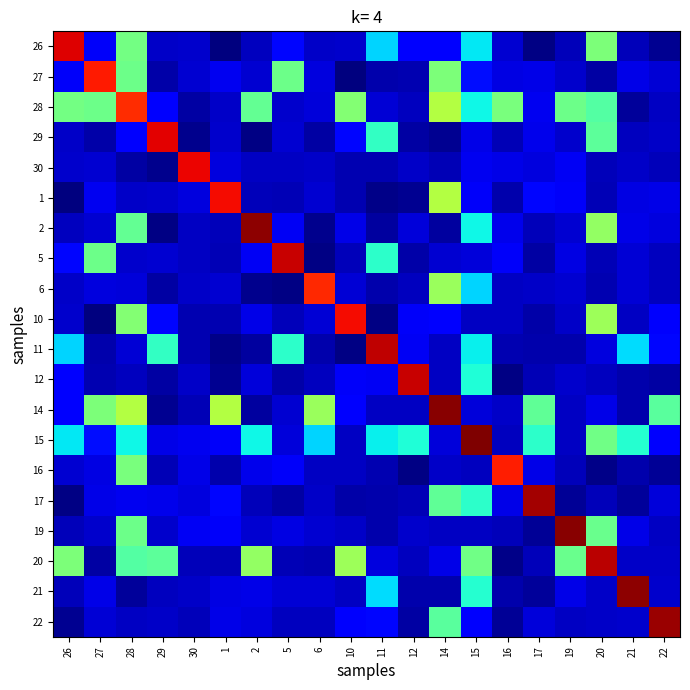

Reading right to left, what are all the values shown in this chart?

26: 22=1.0	21=2.1	20=16.5	19=2.1	17=0.6	16=2.7	15=11.7	14=4.4	12=4.1	11=11.1	10=2.6	6=2.4	5=4.6	2=2.2	1=0.5	30=2.5	29=2.5	28=16.1	27=3.9	26=29.8
27: 22=2.8	21=3.3	20=1.4	19=2.5	17=3.3	16=3.3	15=4.8	14=16.5	12=1.8	11=1.7	10=0.4	6=3.1	5=15.9	2=2.7	1=3.6	30=2.7	29=1.6	28=15.9	27=28.6	26=3.9
28: 22=2.4	21=1.3	20=14.9	19=15.8	17=3.7	16=16.4	15=12.2	14=18.6	12=2.2	11=2.8	10=16.7	6=3.0	5=2.5	2=15.5	1=2.4	30=1.5	29=4.3	28=28.1	27=15.9	26=16.1
29: 22=2.5	21=2.3	20=15.3	19=2.6	17=3.4	16=2.0	15=3.3	14=0.9	12=1.4	11=13.6	10=4.7	6=1.5	5=2.8	2=0.6	1=2.6	30=0.9	29=29.7	28=4.3	27=1.6	26=2.5
30: 22=2.1	21=2.4	20=2.1	19=3.7	17=3.0	16=3.4	15=3.6	14=1.9	12=2.4	11=1.8	10=1.8	6=2.4	5=2.3	2=2.4	1=3.1	30=29.5	29=0.9	28=1.5	27=2.7	26=2.5
1: 22=3.4	21=3.2	20=2.0	19=3.9	17=4.6	16=1.7	15=3.9	14=18.6	12=1.0	11=0.7	10=1.8	6=2.7	5=2.0	2=2.1	1=29.2	30=3.1	29=2.6	28=2.4	27=3.6	26=0.5
2: 22=3.1	21=3.3	20=17.3	19=2.7	17=2.1	16=3.5	15=12.2	14=1.4	12=3.0	11=1.3	10=3.3	6=0.8	5=3.7	2=32.0	1=2.1	30=2.4	29=0.6	28=15.5	27=2.7	26=2.2
5: 22=2.3	21=2.9	20=2.0	19=3.2	17=1.4	16=3.8	15=3.0	14=2.8	12=1.6	11=13.4	10=2.1	6=0.6	5=30.4	2=3.7	1=2.0	30=2.3	29=2.8	28=2.5	27=15.9	26=4.6
6: 22=2.2	21=2.8	20=1.9	19=2.8	17=2.4	16=2.3	15=11.1	14=17.6	12=2.3	11=1.7	10=2.8	6=28.1	5=0.6	2=0.8	1=2.7	30=2.4	29=1.5	28=3.0	27=3.1	26=2.4
10: 22=4.0	21=2.4	20=17.8	19=2.4	17=1.6	16=2.3	15=2.3	14=4.4	12=3.8	11=0.6	10=29.1	6=2.8	5=2.1	2=3.3	1=1.8	30=1.8	29=4.7	28=16.7	27=0.4	26=2.6
11: 22=4.6	21=11.3	20=3.1	19=1.7	17=1.7	16=1.9	15=12.0	14=2.4	12=3.7	11=30.7	10=0.6	6=1.7	5=13.4	2=1.3	1=0.7	30=1.8	29=13.6	28=2.8	27=1.7	26=11.1
12: 22=1.5	21=1.7	20=2.2	19=2.6	17=2.0	16=0.6	15=12.9	14=2.4	12=30.4	11=3.7	10=3.8	6=2.3	5=1.6	2=3.0	1=1.0	30=2.4	29=1.4	28=2.2	27=1.8	26=4.1
14: 22=15.1	21=1.7	20=3.4	19=2.4	17=15.4	16=2.5	15=3.0	14=32.2	12=2.4	11=2.4	10=4.4	6=17.6	5=2.8	2=1.4	1=18.6	30=1.9	29=0.9	28=18.6	27=16.5	26=4.4
15: 22=3.9	21=13.1	20=16.0	19=2.3	17=13.3	16=2.2	15=32.5	14=3.0	12=12.9	11=12.0	10=2.3	6=11.1	5=3.0	2=12.2	1=3.9	30=3.6	29=3.3	28=12.2	27=4.8	26=11.7
16: 22=1.1	21=1.7	20=0.7	19=2.0	17=3.4	16=28.6	15=2.2	14=2.5	12=0.6	11=1.9	10=2.3	6=2.3	5=3.8	2=3.5	1=1.7	30=3.4	29=2.0	28=16.4	27=3.3	26=2.7
17: 22=3.0	21=1.2	20=2.0	19=1.1	17=31.4	16=3.4	15=13.3	14=15.4	12=2.0	11=1.7	10=1.6	6=2.4	5=1.4	2=2.1	1=4.6	30=3.0	29=3.4	28=3.7	27=3.3	26=0.6
19: 22=2.4	21=3.3	20=15.8	19=32.2	17=1.1	16=2.0	15=2.3	14=2.4	12=2.6	11=1.7	10=2.4	6=2.8	5=3.2	2=2.7	1=3.9	30=3.7	29=2.6	28=15.8	27=2.5	26=2.1
20: 22=2.5	21=2.4	20=30.8	19=15.8	17=2.0	16=0.7	15=16.0	14=3.4	12=2.2	11=3.1	10=17.8	6=1.9	5=2.0	2=17.3	1=2.0	30=2.1	29=15.3	28=14.9	27=1.4	26=16.5
21: 22=2.6	21=32.0	20=2.4	19=3.3	17=1.2	16=1.7	15=13.1	14=1.7	12=1.7	11=11.3	10=2.4	6=2.8	5=2.9	2=3.3	1=3.2	30=2.4	29=2.3	28=1.3	27=3.3	26=2.1
22: 22=31.7	21=2.6	20=2.5	19=2.4	17=3.0	16=1.1	15=3.9	14=15.1	12=1.5	11=4.6	10=4.0	6=2.2	5=2.3	2=3.1	1=3.4	30=2.1	29=2.5	28=2.4	27=2.8	26=1.0